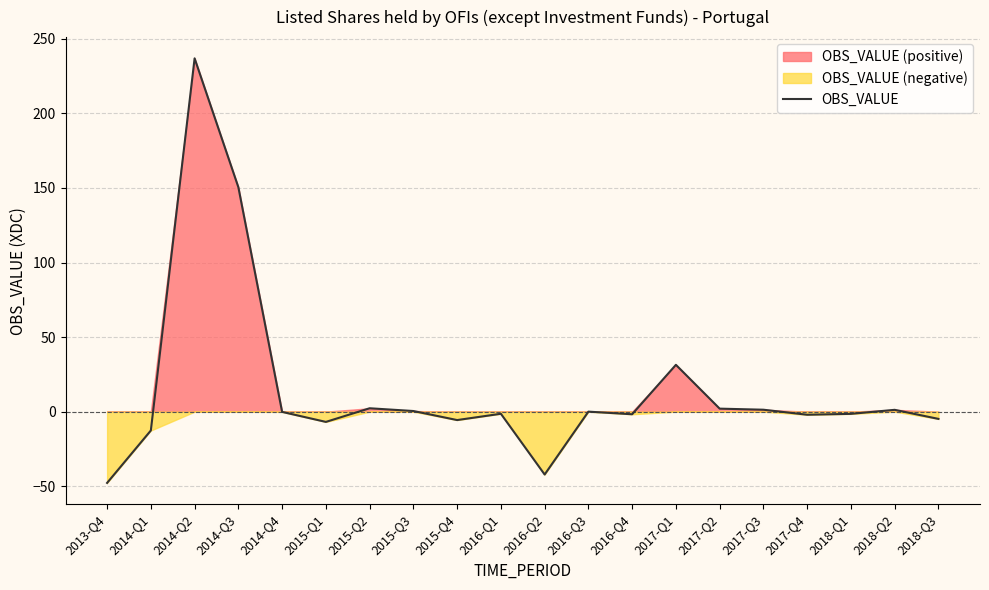

What is the difference between the maximum and second lowest values?

279.1